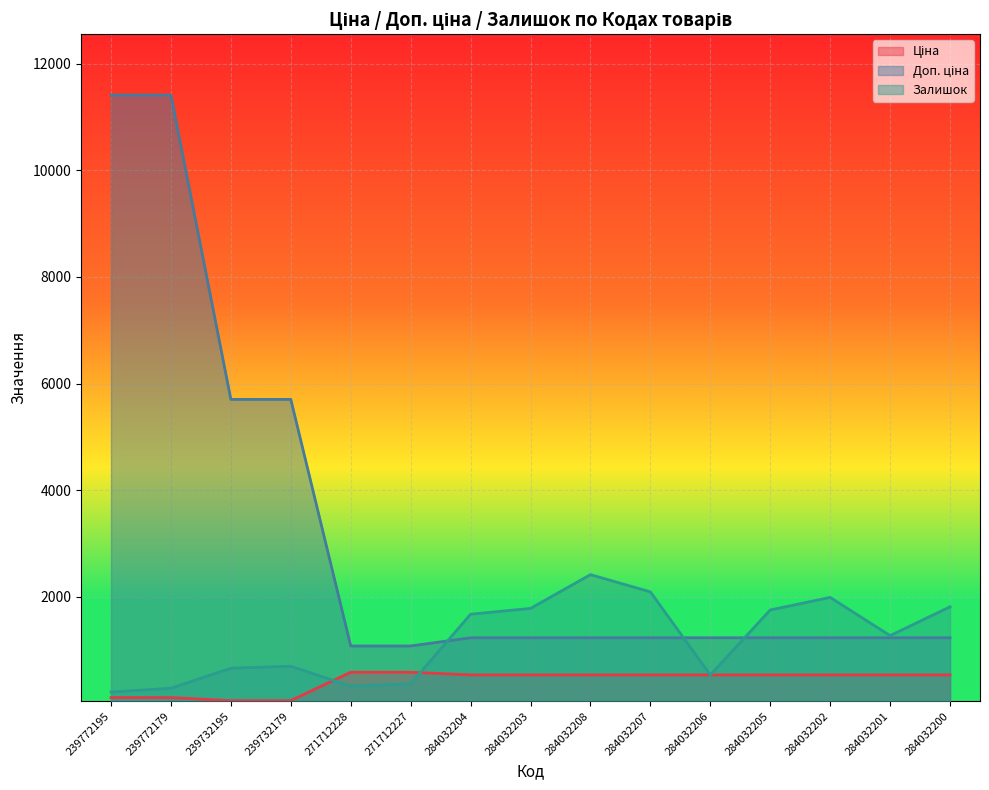

How many data points in Доп. ціна are less than 1235?

2